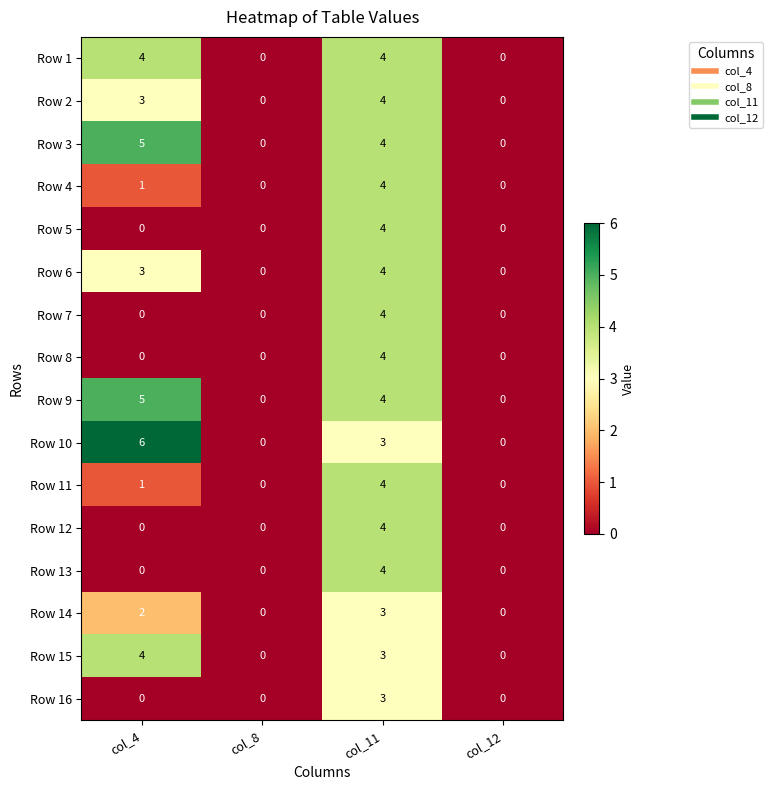

Which series has the widest spread of values?

Row 10